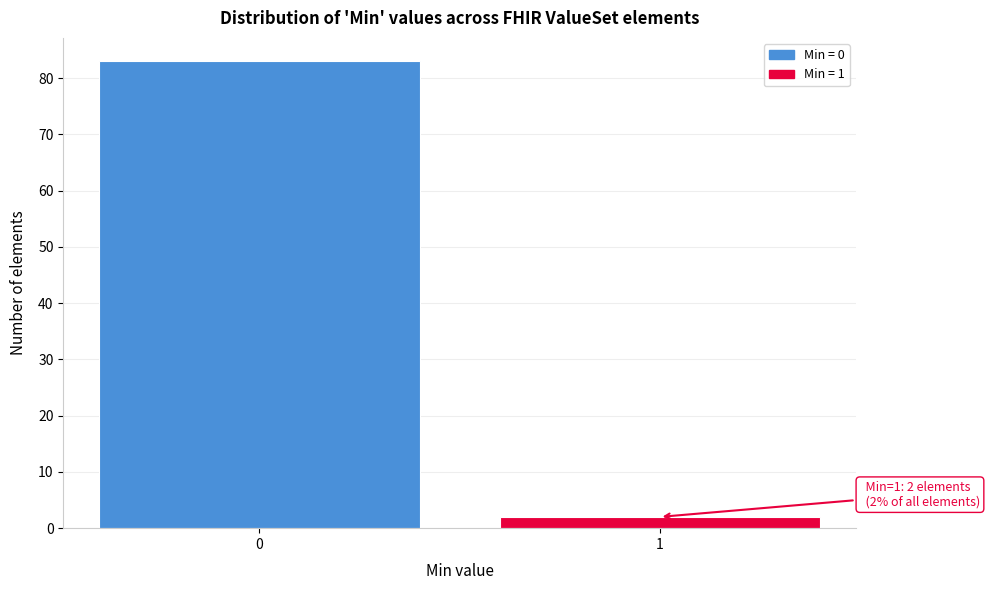

Reading left to right, list all the values displayed in this chart.

0=83	1=2